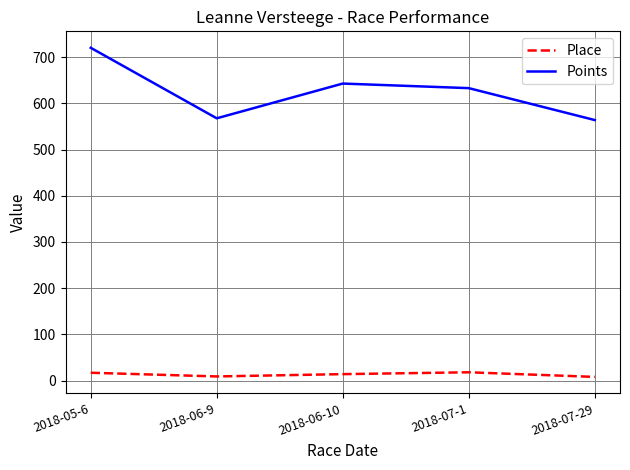

The Place series shows 17.0 at 2018-05-6. True or false?

True